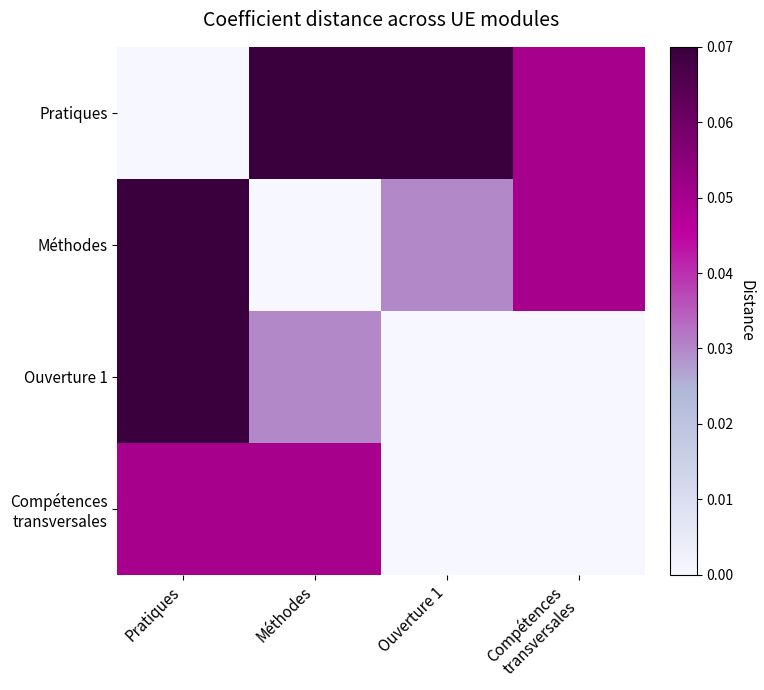

Count the number of data series in this chart.

4